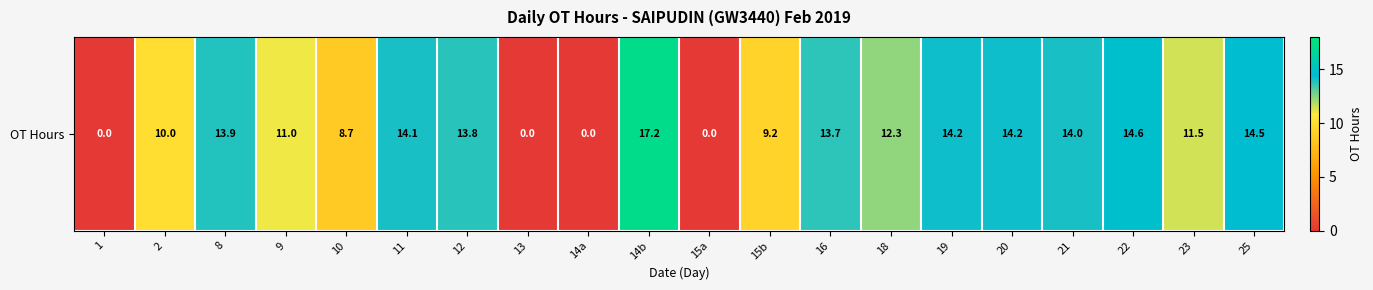

What is the difference between the maximum and second lowest values?

17.2